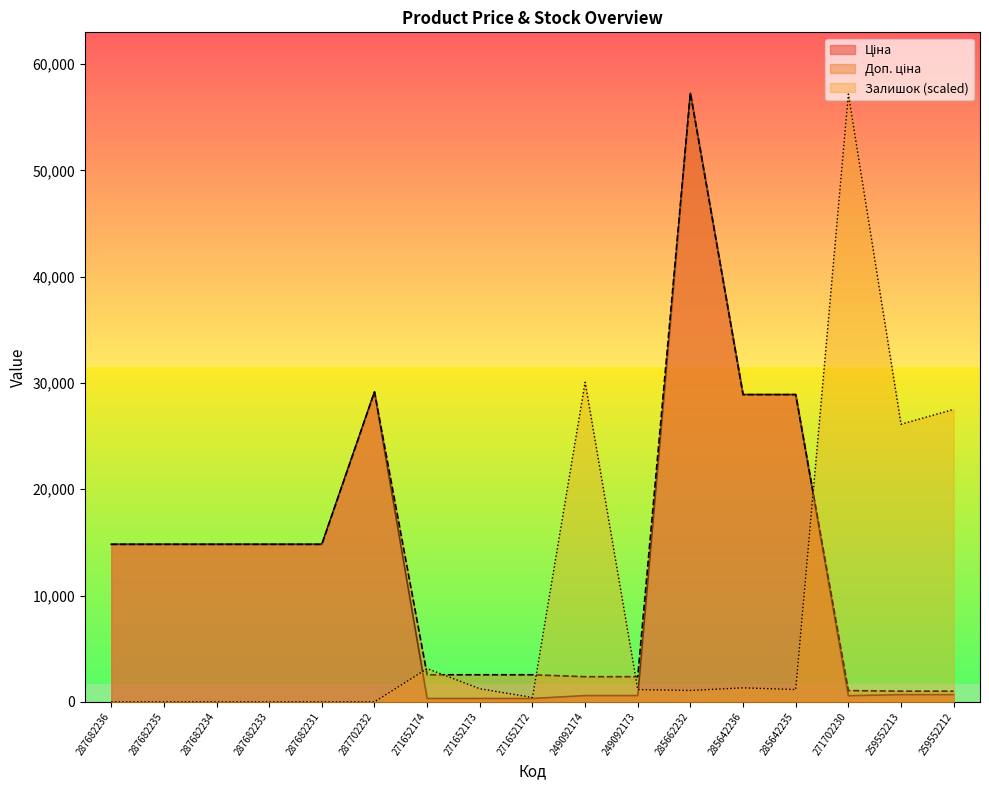

How many times do Залишок and Ціна cross each other?

3